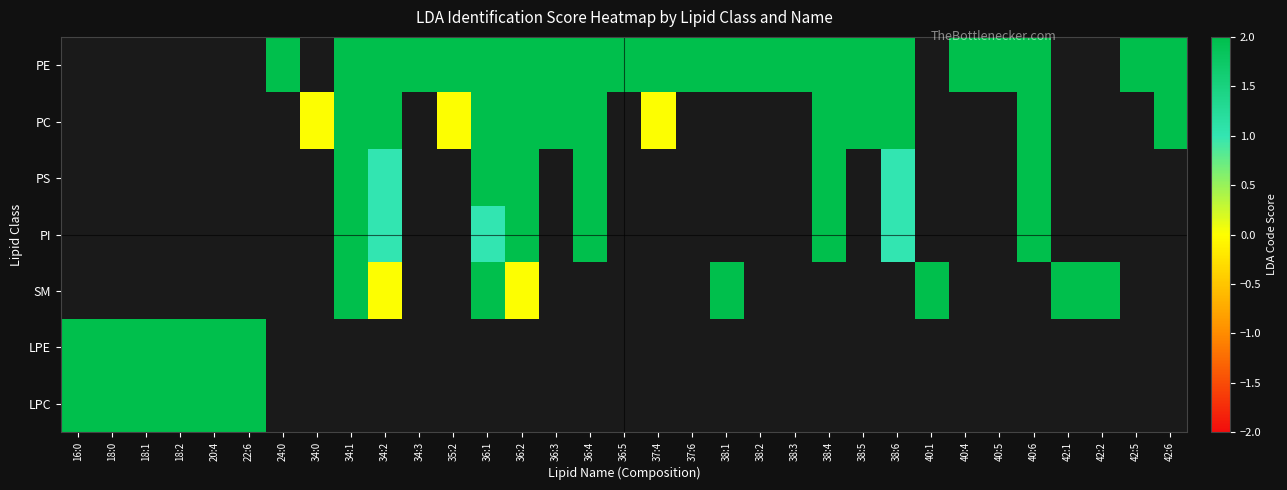

List the series in order of their peak value, highest first.

PE, PC, PS, PI, SM, LPE, LPC